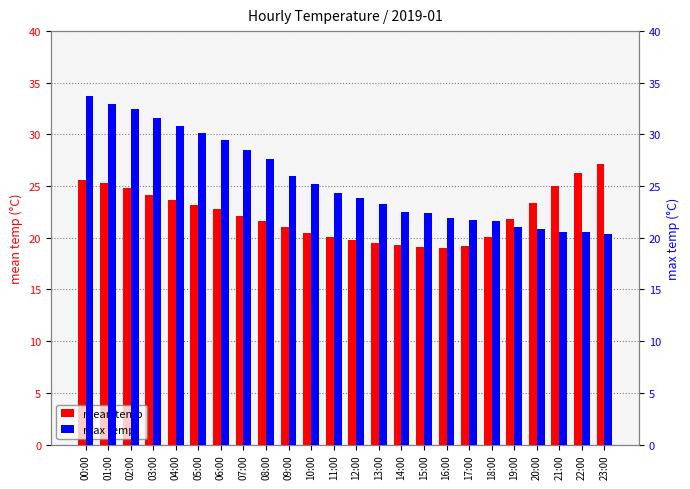

What is the spread (max minus min) of values at 14:00?

3.2